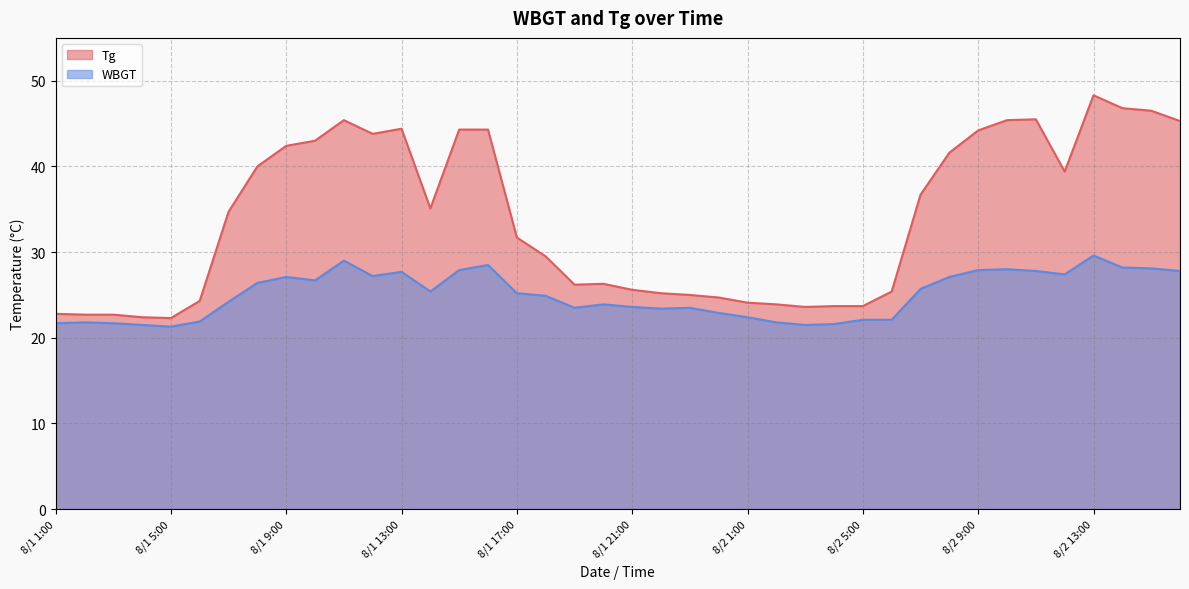

Reading right to left, extract all data points from this chart.

Tg: 8/2 16:00=45.3	8/2 15:00=46.5	8/2 14:00=46.8	8/2 13:00=48.3	8/2 12:00=39.4	8/2 11:00=45.5	8/2 10:00=45.4	8/2 9:00=44.2	8/2 8:00=41.6	8/2 7:00=36.7	8/2 6:00=25.4	8/2 5:00=23.7	8/2 4:00=23.7	8/2 3:00=23.6	8/2 2:00=23.9	8/2 1:00=24.1	8/1 24:00=24.7	8/1 23:00=25.0	8/1 22:00=25.2	8/1 21:00=25.6	8/1 20:00=26.3	8/1 19:00=26.2	8/1 18:00=29.5	8/1 17:00=31.7	8/1 16:00=44.3	8/1 15:00=44.3	8/1 14:00=35.1	8/1 13:00=44.4	8/1 12:00=43.8	8/1 11:00=45.4	8/1 10:00=43.0	8/1 9:00=42.4	8/1 8:00=40.0	8/1 7:00=34.7	8/1 6:00=24.3	8/1 5:00=22.3	8/1 4:00=22.4	8/1 3:00=22.7	8/1 2:00=22.7	8/1 1:00=22.8
WBGT: 8/2 16:00=27.8	8/2 15:00=28.1	8/2 14:00=28.2	8/2 13:00=29.6	8/2 12:00=27.4	8/2 11:00=27.8	8/2 10:00=28.0	8/2 9:00=27.9	8/2 8:00=27.1	8/2 7:00=25.7	8/2 6:00=22.1	8/2 5:00=22.1	8/2 4:00=21.6	8/2 3:00=21.5	8/2 2:00=21.8	8/2 1:00=22.4	8/1 24:00=22.9	8/1 23:00=23.5	8/1 22:00=23.4	8/1 21:00=23.6	8/1 20:00=23.9	8/1 19:00=23.5	8/1 18:00=24.9	8/1 17:00=25.2	8/1 16:00=28.5	8/1 15:00=27.9	8/1 14:00=25.4	8/1 13:00=27.7	8/1 12:00=27.2	8/1 11:00=29.0	8/1 10:00=26.7	8/1 9:00=27.1	8/1 8:00=26.4	8/1 7:00=24.2	8/1 6:00=21.9	8/1 5:00=21.3	8/1 4:00=21.5	8/1 3:00=21.7	8/1 2:00=21.8	8/1 1:00=21.7